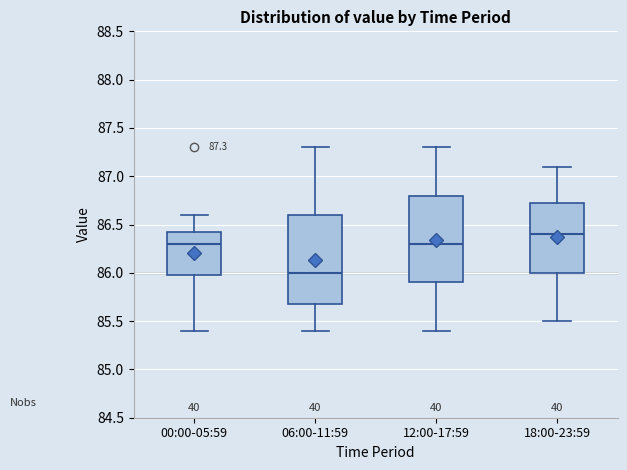

Which box has the highest median line?

18:00-23:59